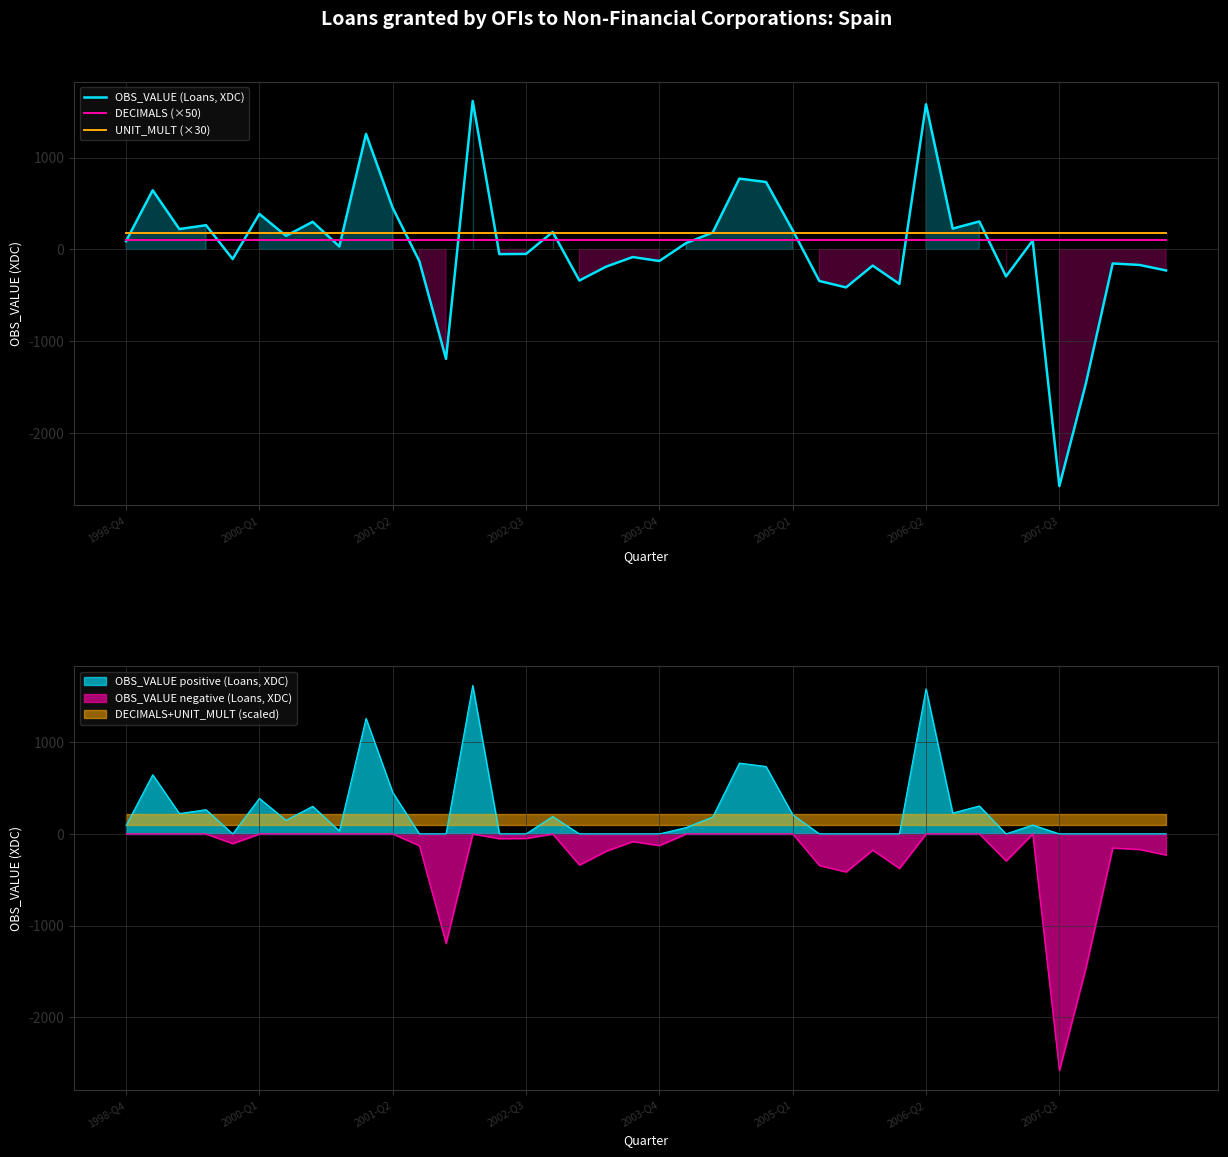

True or false: OBS_VALUE (Loans, XDC) and UNIT_MULT (×30) intersect in this chart.

True